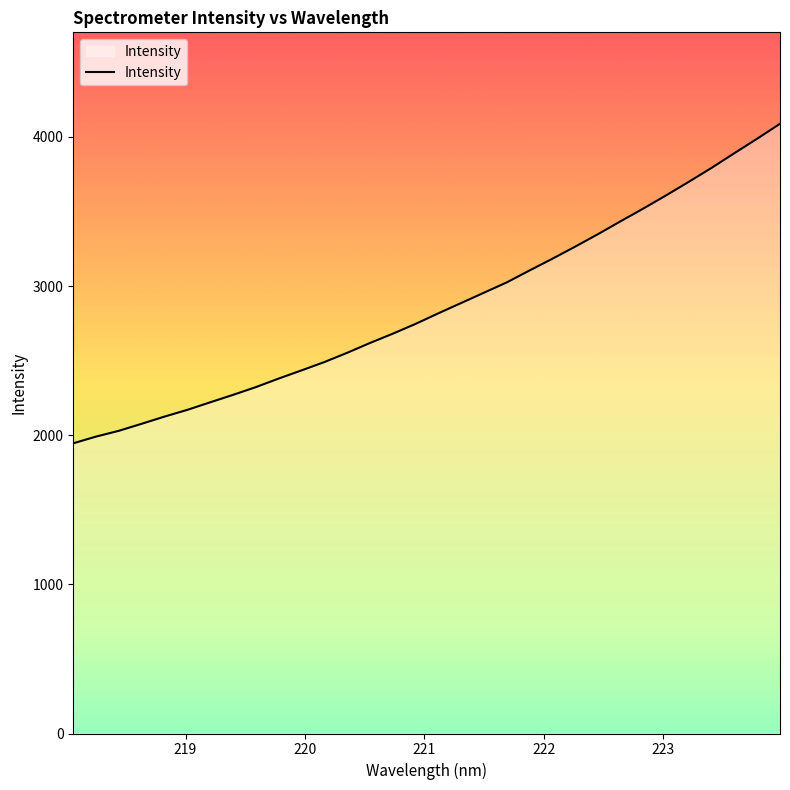

What is the difference between the maximum and minimum values?

2142.5